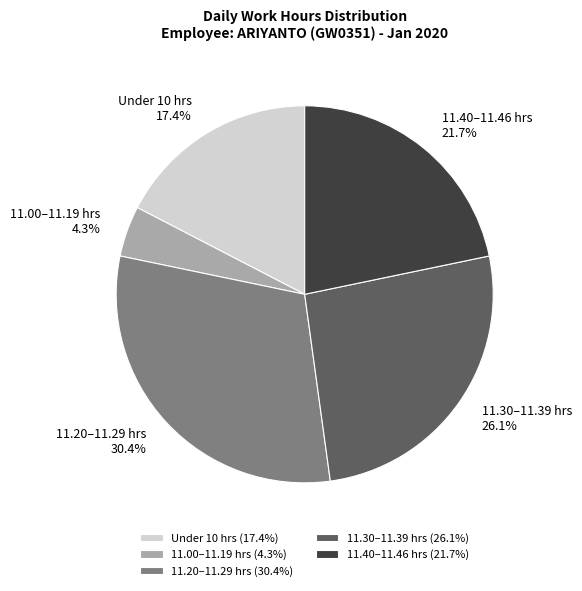

Is 11.40–11.46 hrs the majority of the pie?

No